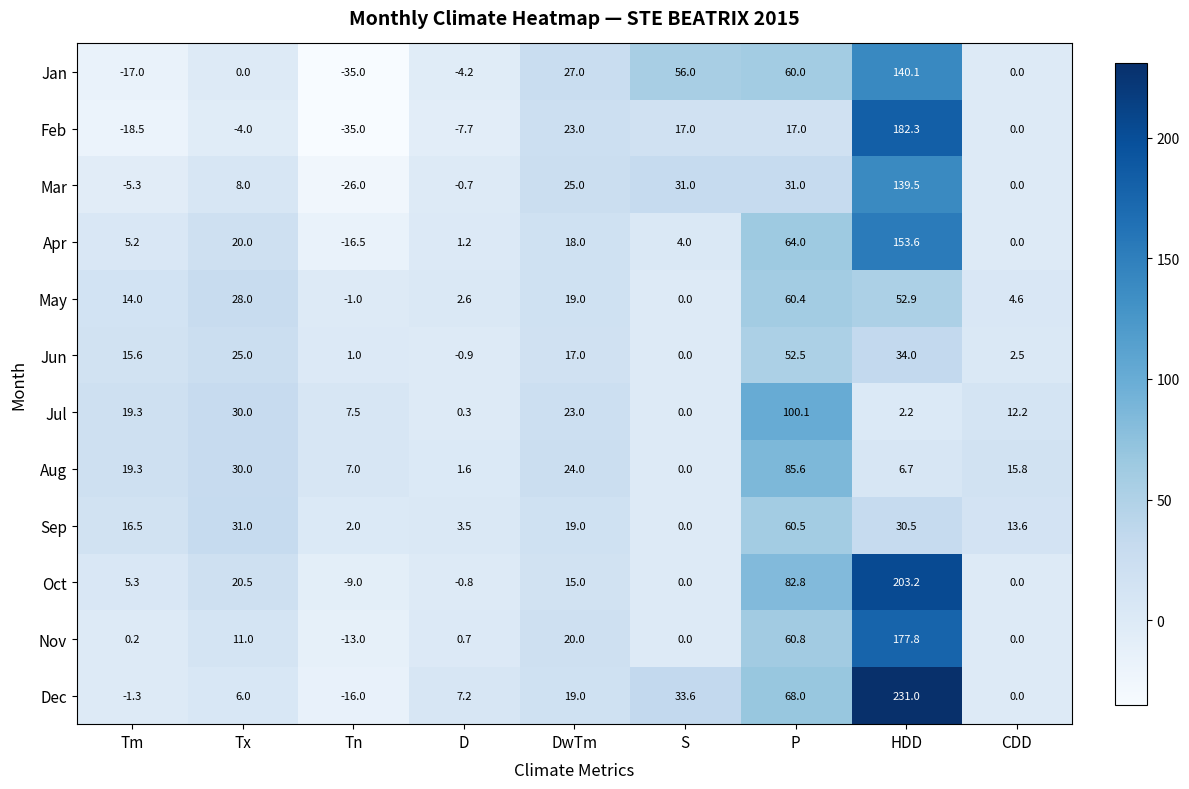

Which category has the lowest value across all series?

Tn